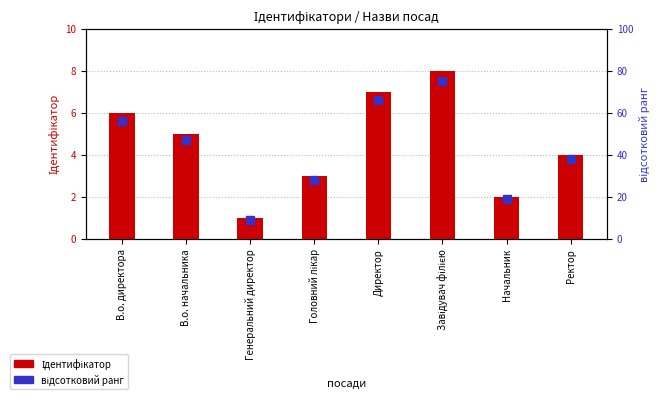

What are all the series names shown in the legend?

Ідентифікатор, відсотковий ранг